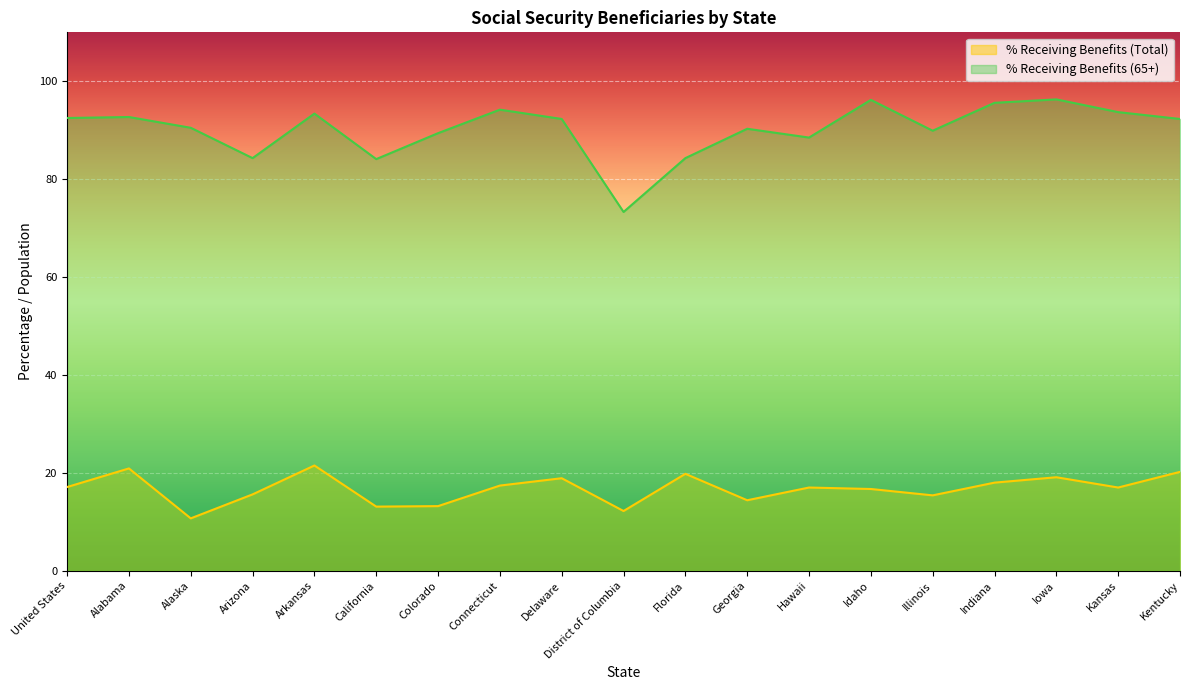

Does the chart display data point markers on the line(s)?

No